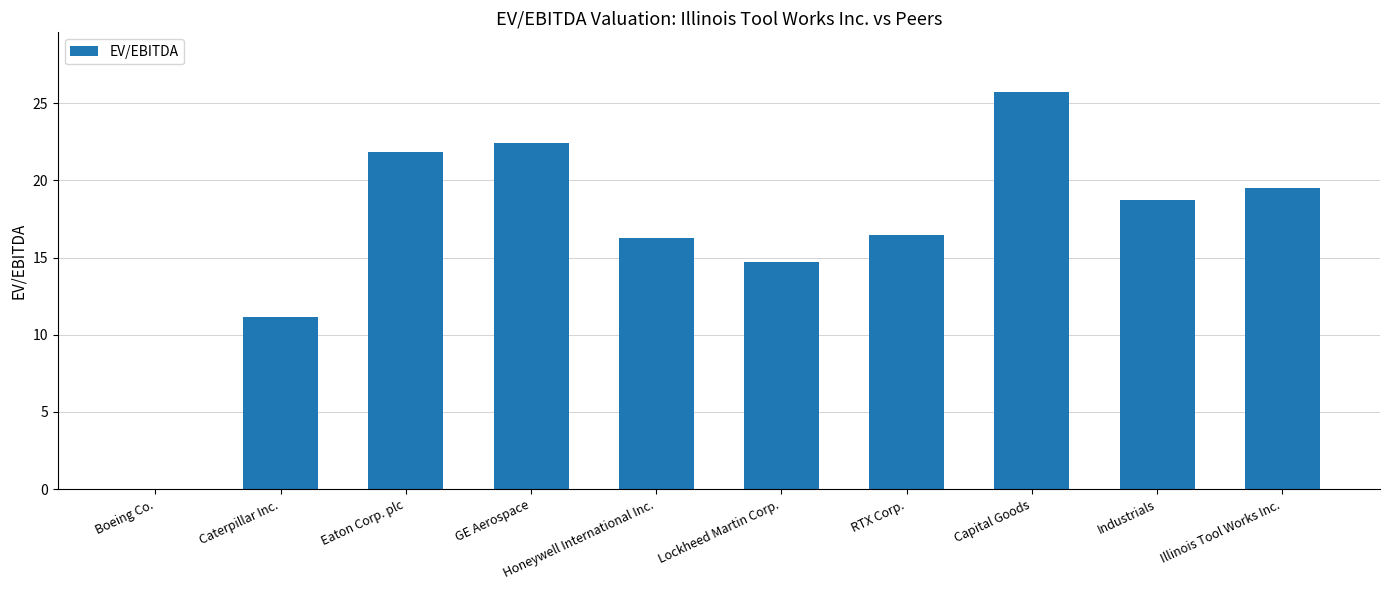

Count the number of values greater than 18.

5